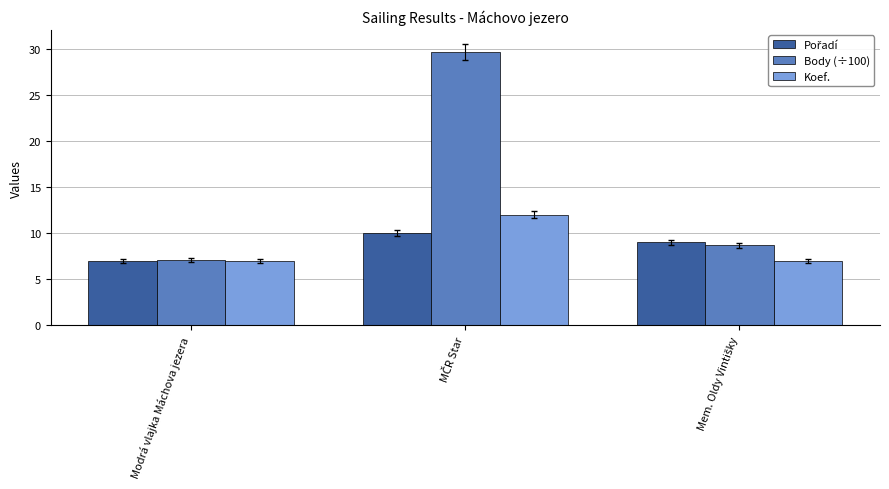

What is the smallest value displayed?

7.0